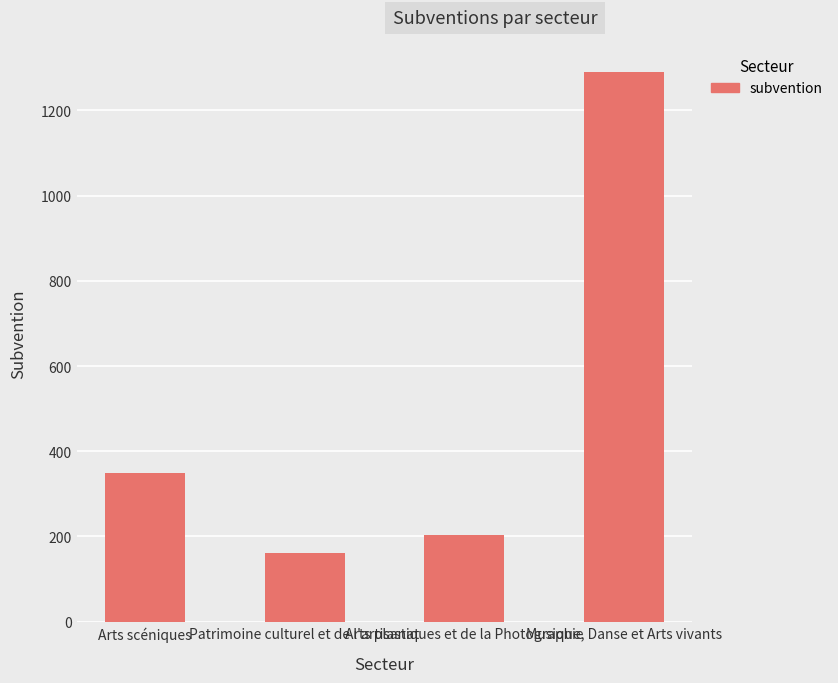

Which label corresponds to the smallest value in the chart?

Patrimoine culturel et de l'artisanat